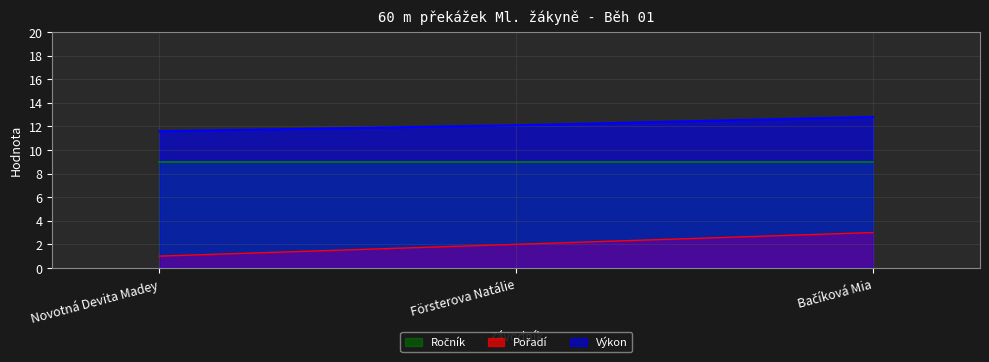

Which category has the lowest value in the Pořadí series?

Novotná Devita Madey